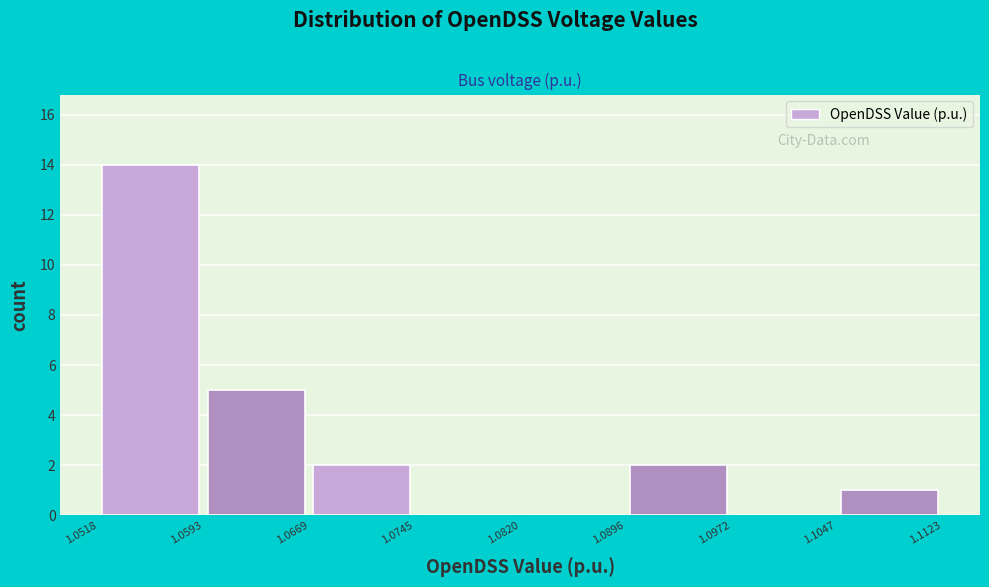

Reading left to right, transcribe this chart: for each bar, give the range it covers on the x-axis and its height. The values are not printed on the chart, so give them approximately, as read against the axis.

1.0518 to 1.0593: 14
1.0593 to 1.0669: 5
1.0669 to 1.0745: 2
1.0745 to 1.0820: 0
1.0820 to 1.0896: 0
1.0896 to 1.0972: 2
1.0972 to 1.1047: 0
1.1047 to 1.1123: 1